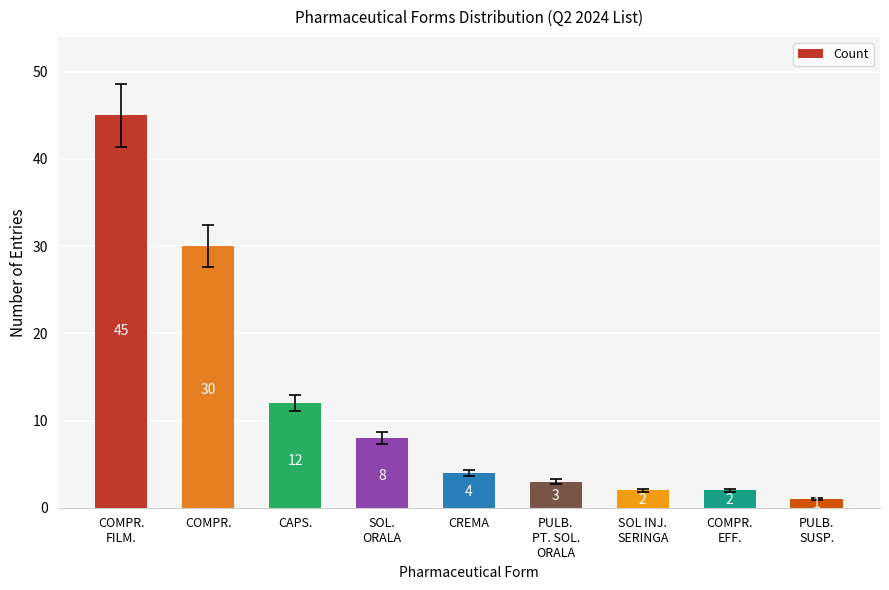

Are the bars grouped side by side (vs. stacked)?

No